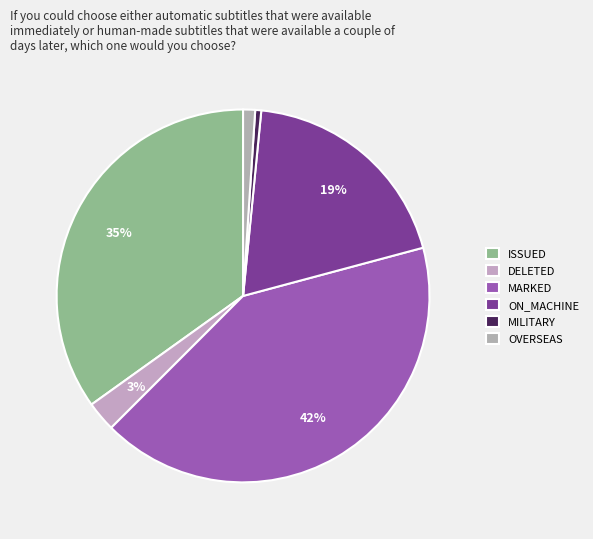

To the nearest percent, what is the difference between the largest and smallest slice percentages?

41%